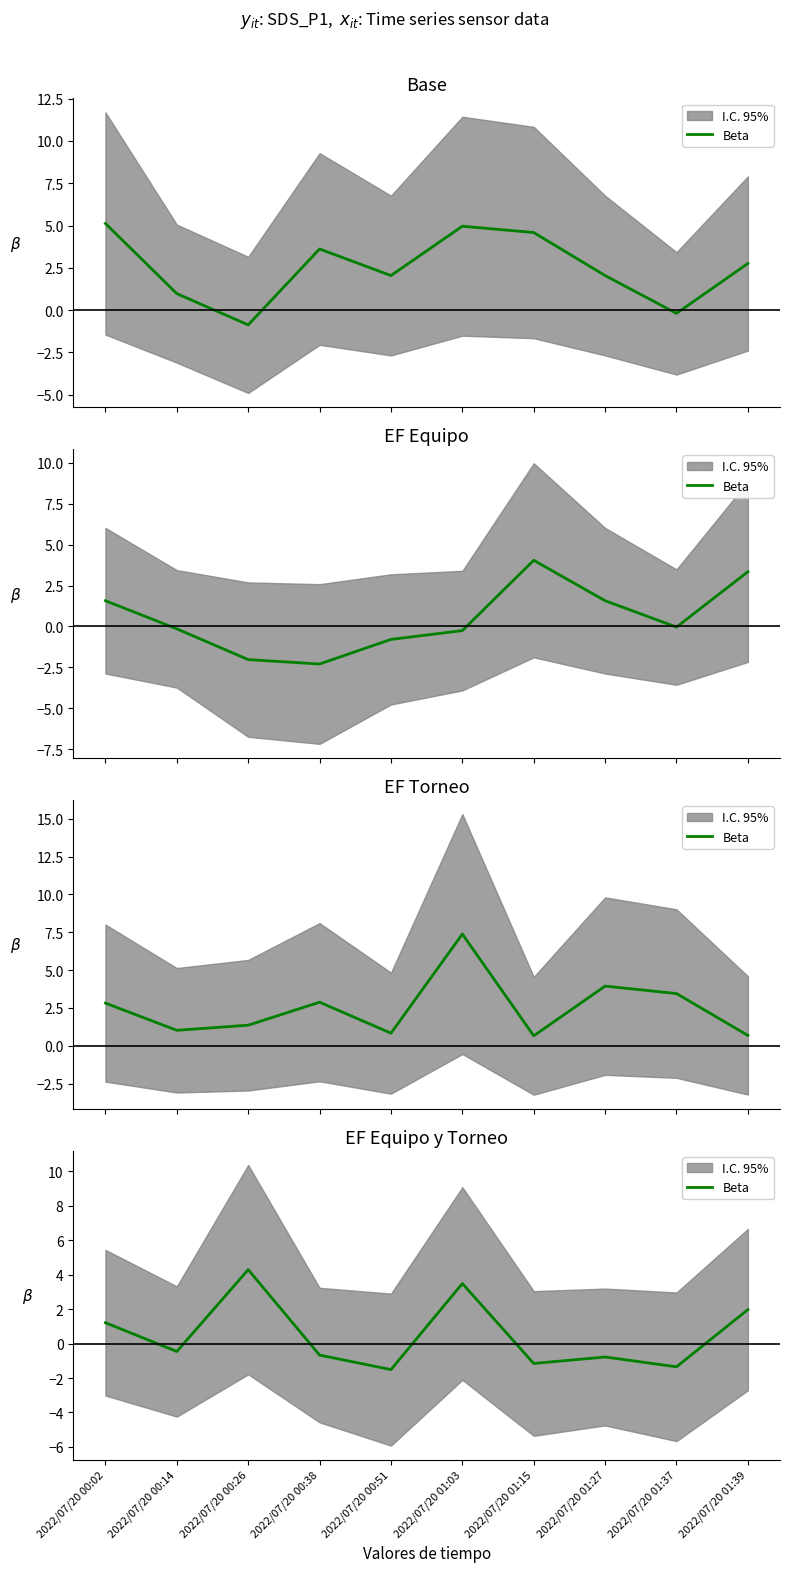

What is the sum of all values?

5.0